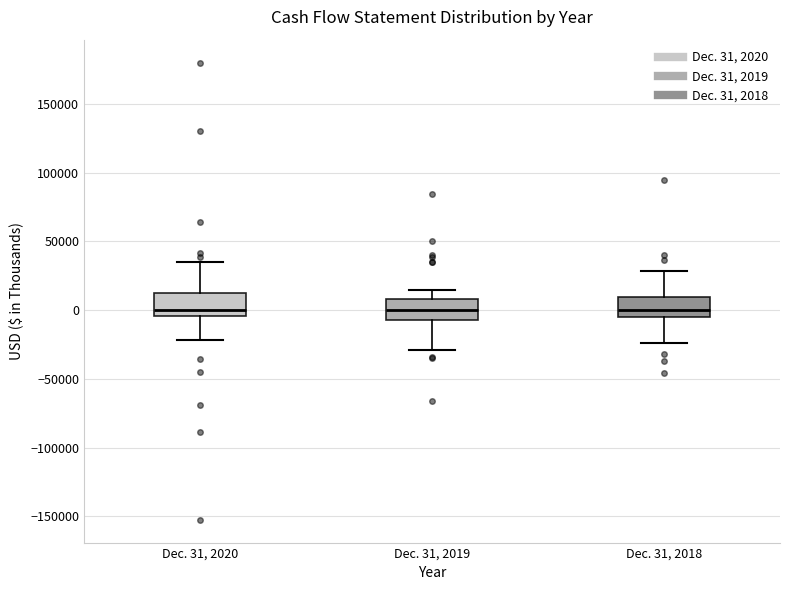

Where does the lower whisker of the box for Dec. 31, 2020 end on the y-axis? The values are not printed on the chart, so give them approximately, as read against the axis.

-20000